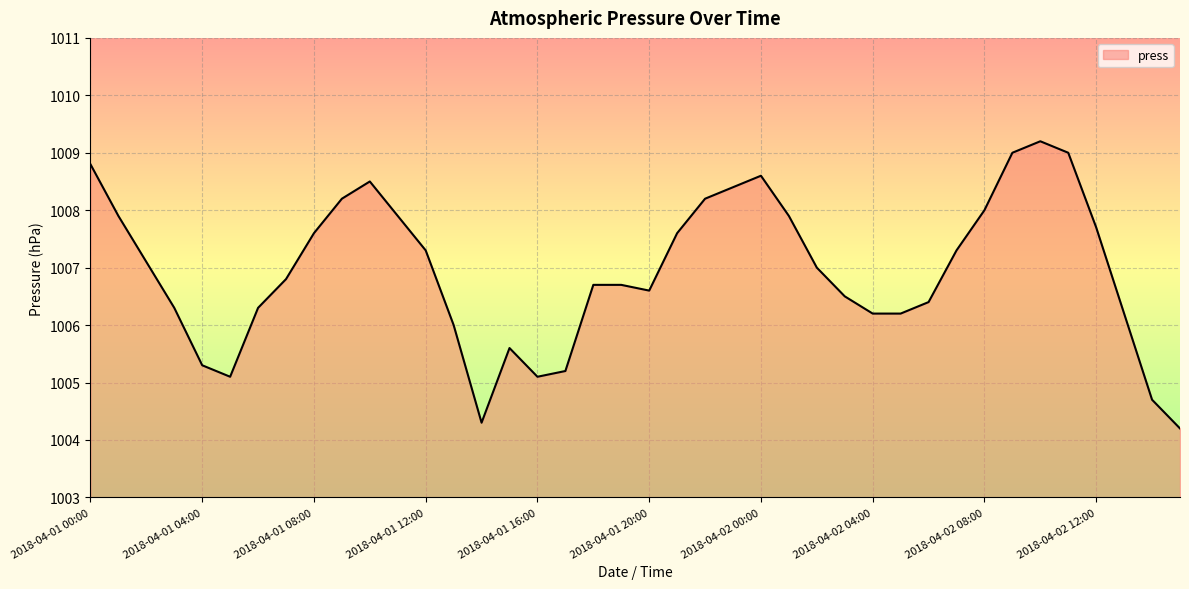

What is the maximum value shown in the chart?

1009.2